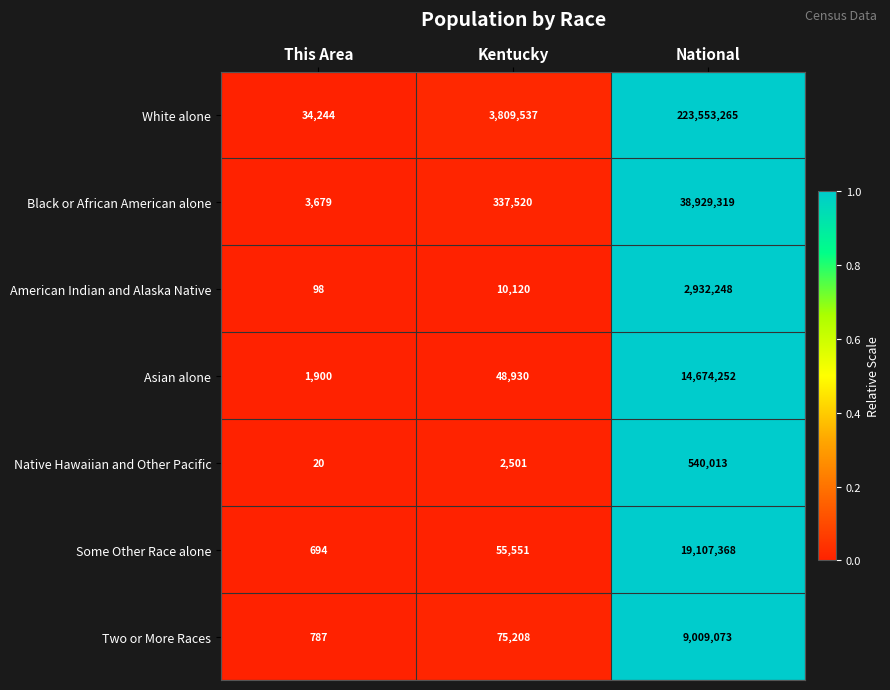

At which category is the sum across all series the highest?

National